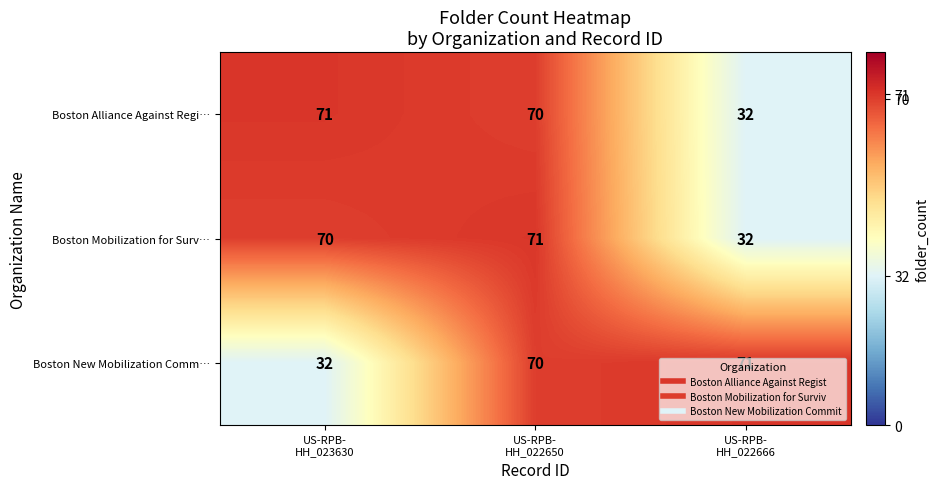

What is the maximum value shown in the chart?

71